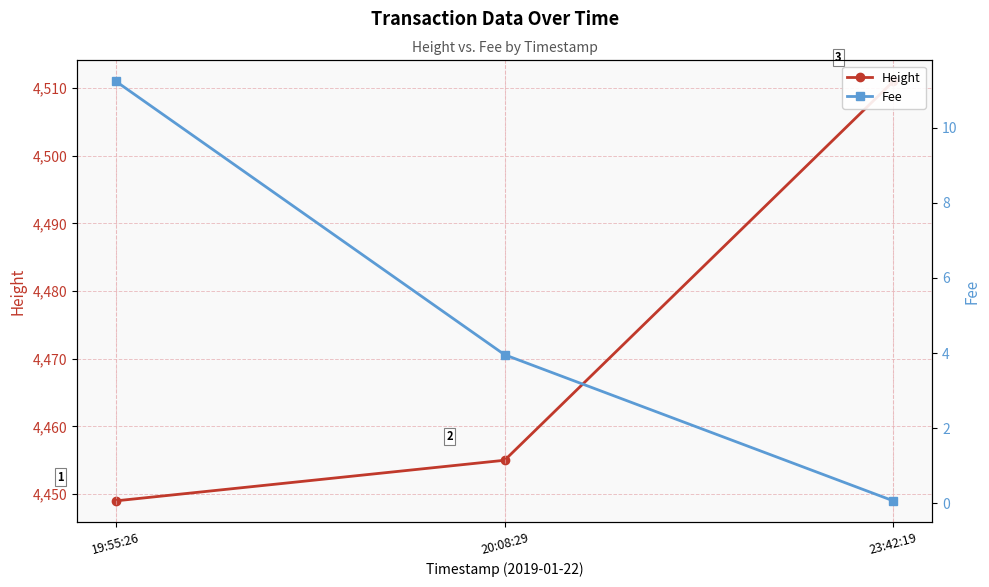

Reading right to left, what are all the values shown in this chart?

Height: 4511.0	4455.0	4449.0
Fee: 0.1	4.0	11.2